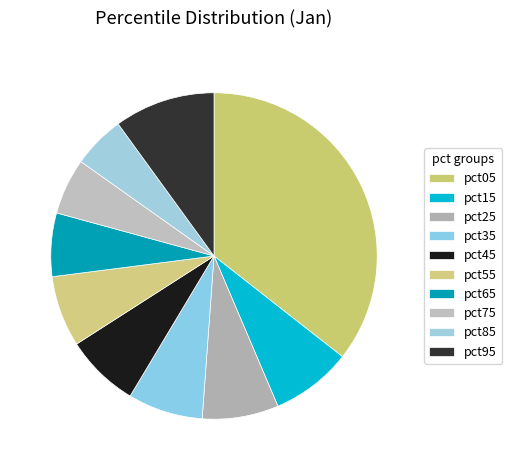

How many segments does this pie chart have?

10